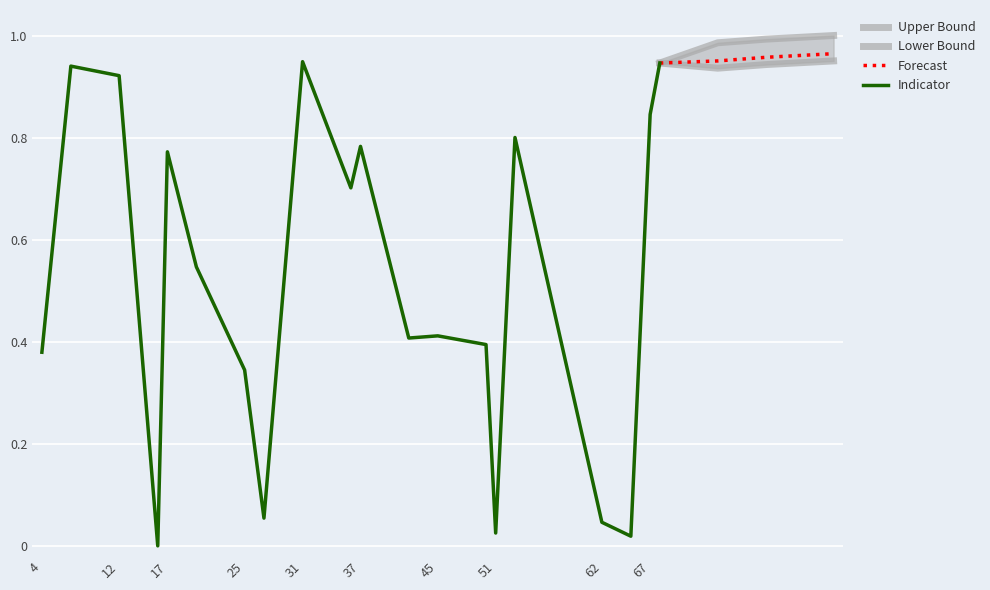

What is the value of the 19th point from the left?

0.8